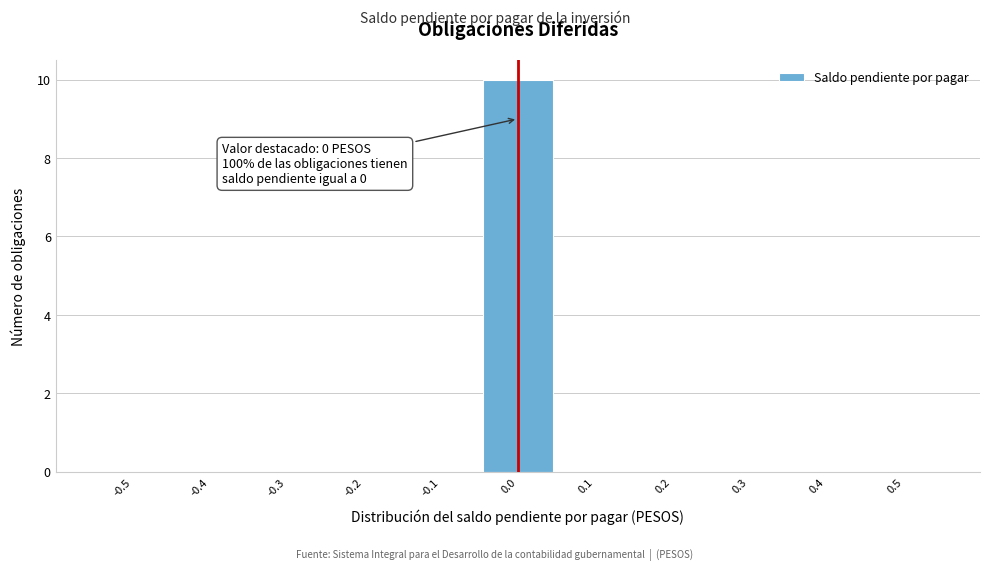

Reading right to left, transcribe all the data shown in this chart.

0.5=0	0.4=0	0.3=0	0.2=0	0.1=0	0.0=10	-0.1=0	-0.2=0	-0.3=0	-0.4=0	-0.5=0